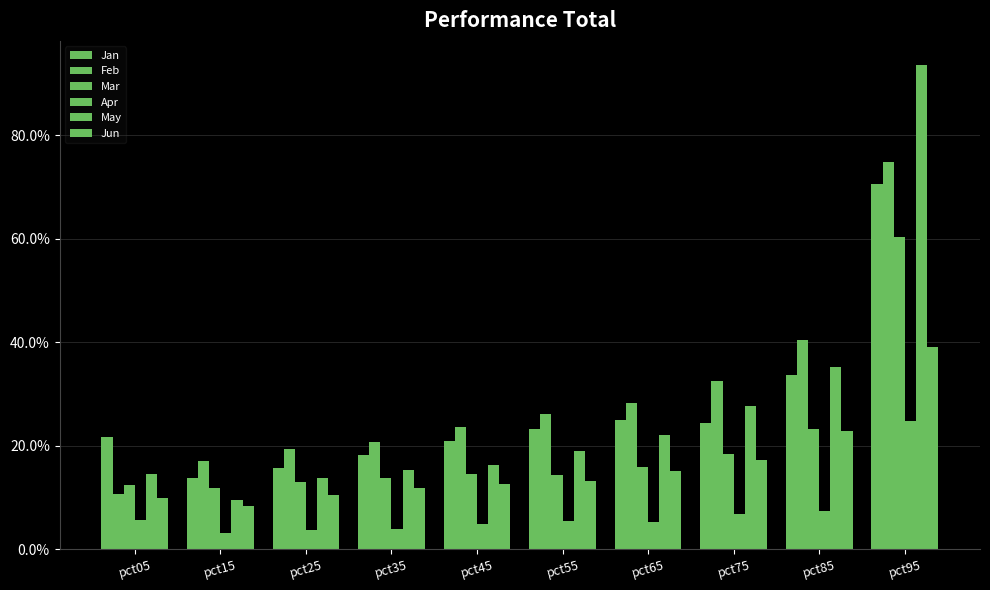

Which series has the widest spread of values?

May